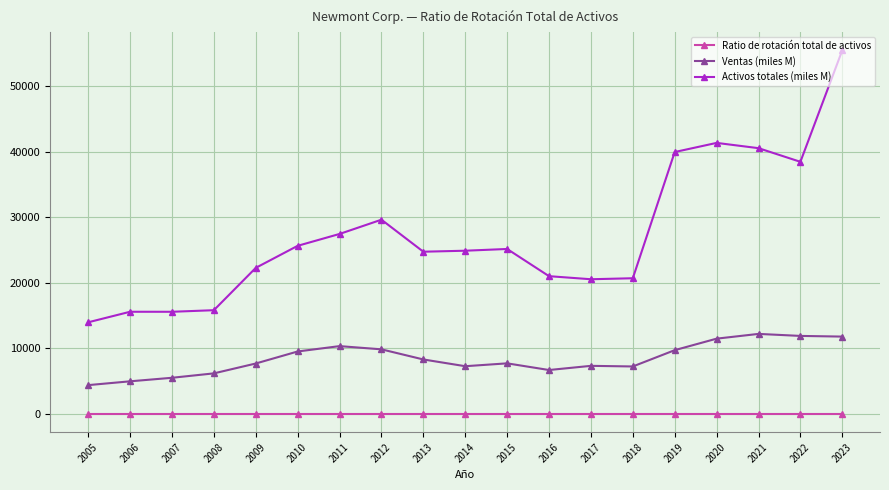

The Ventas (miles M) series shows 2536.9 at 2015. True or false?

False